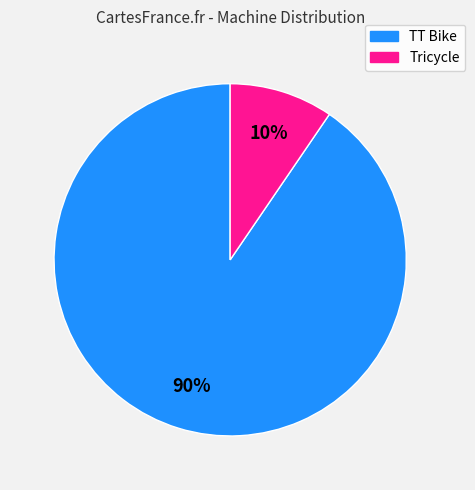

To the nearest percent, what percentage of the pie is TT Bike?

90%